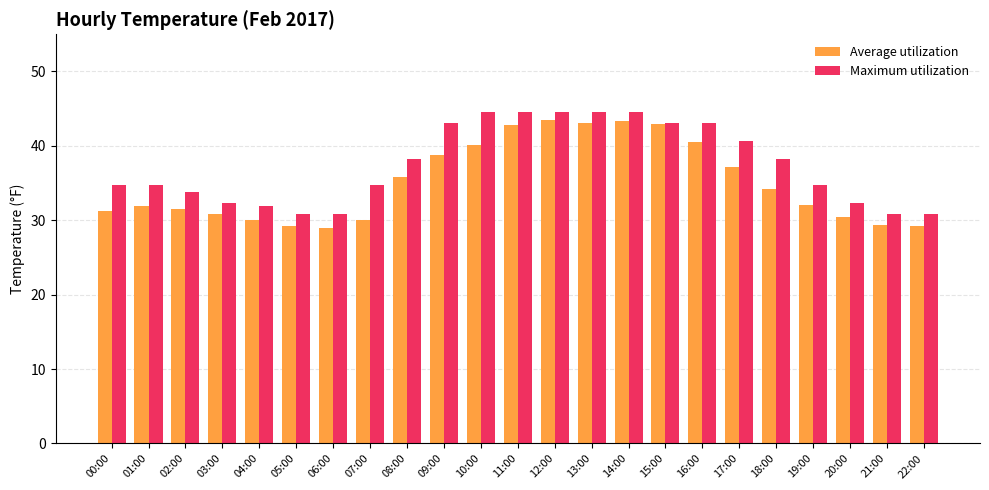

What is the total value across all series at 10:00?

84.7